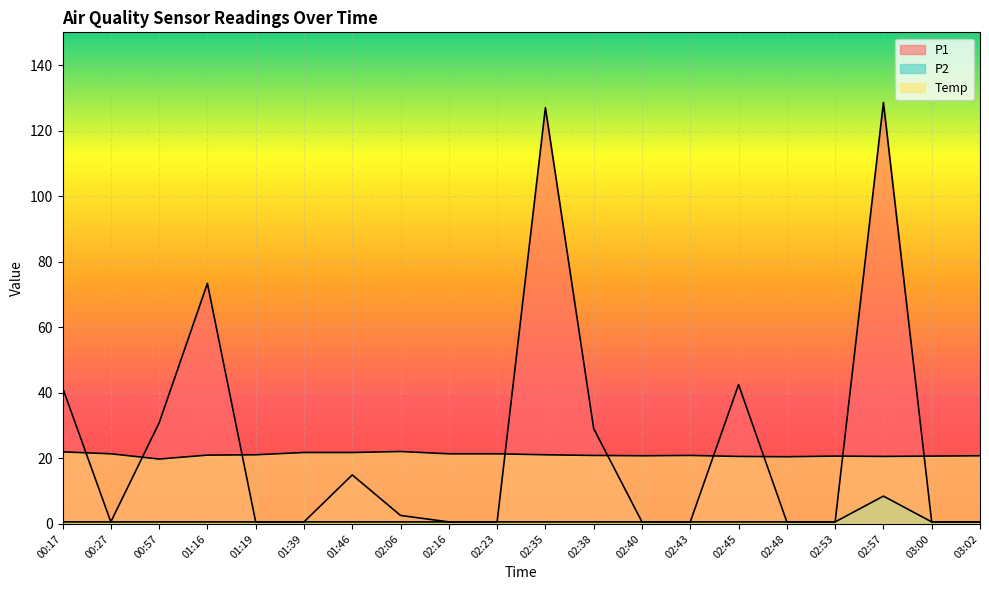

At which category is the sum across all series the highest?

02:57